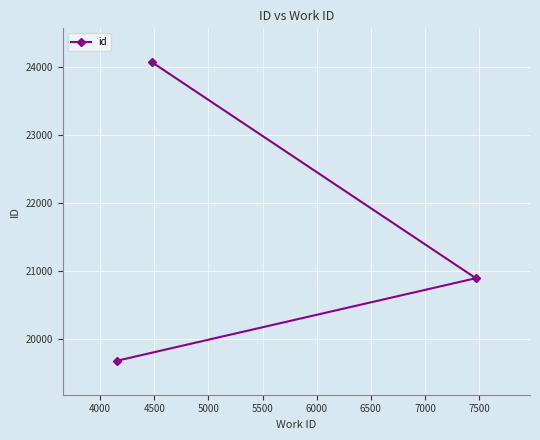

What is the sum of all values?

64643